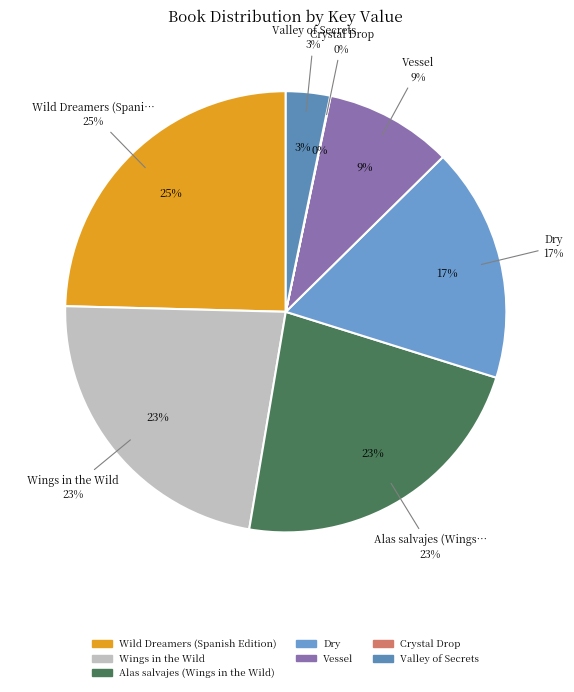

Rank the categories by value from lowest to highest.

Crystal Drop, Valley of Secrets, Vessel, Dry, Wings in the Wild, Alas salvajes (Wings in the Wild), Wild Dreamers (Spanish Edition)